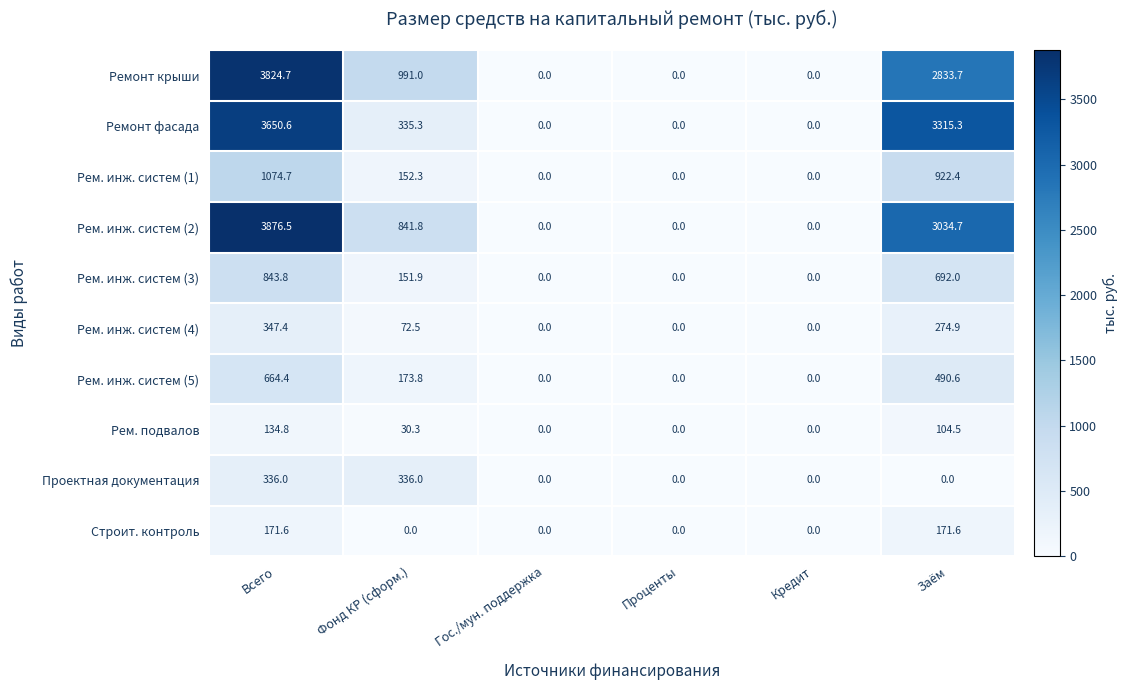

What is the maximum value shown in the chart?

3876.5